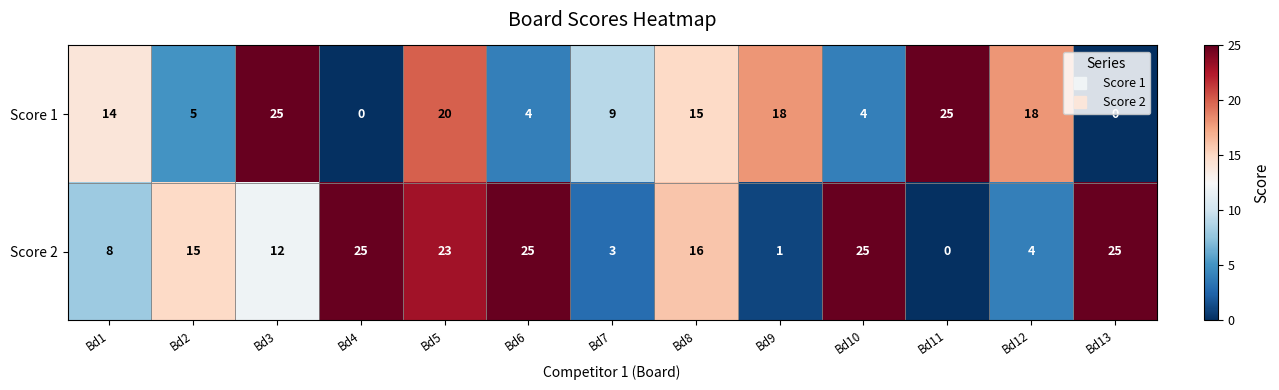

Rank the series by their average value, from lowest to highest.

Score 1, Score 2